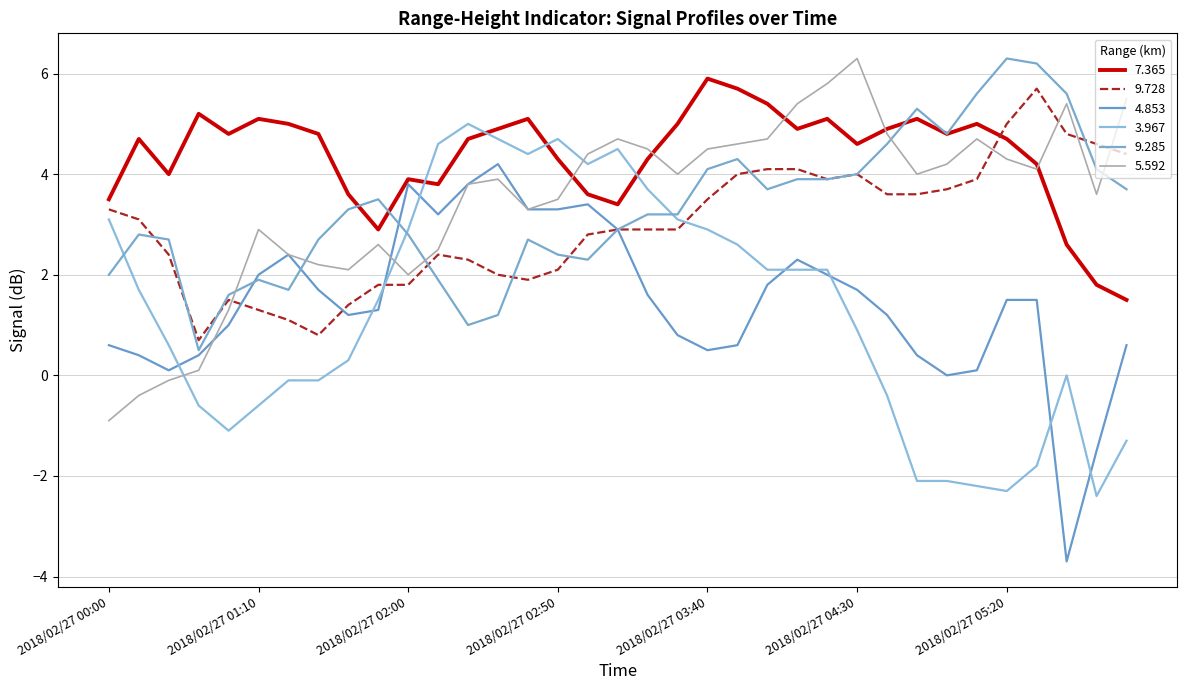

Does the chart have visible grid lines?

Yes